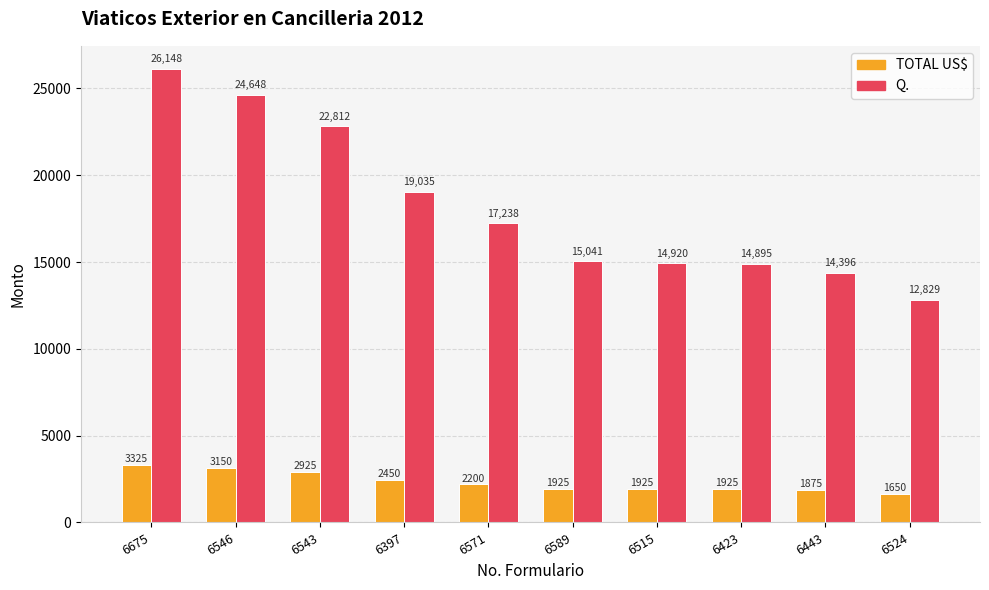

Which series changed the most between 6675 and 6543?

Q.